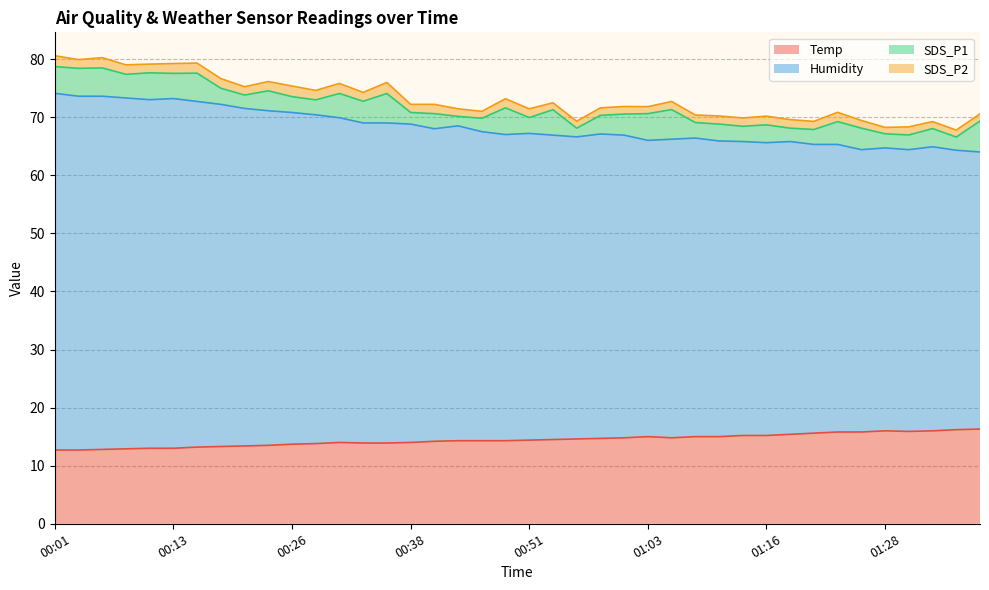

Which series changed the most between 00:21 and 01:23?

Humidity